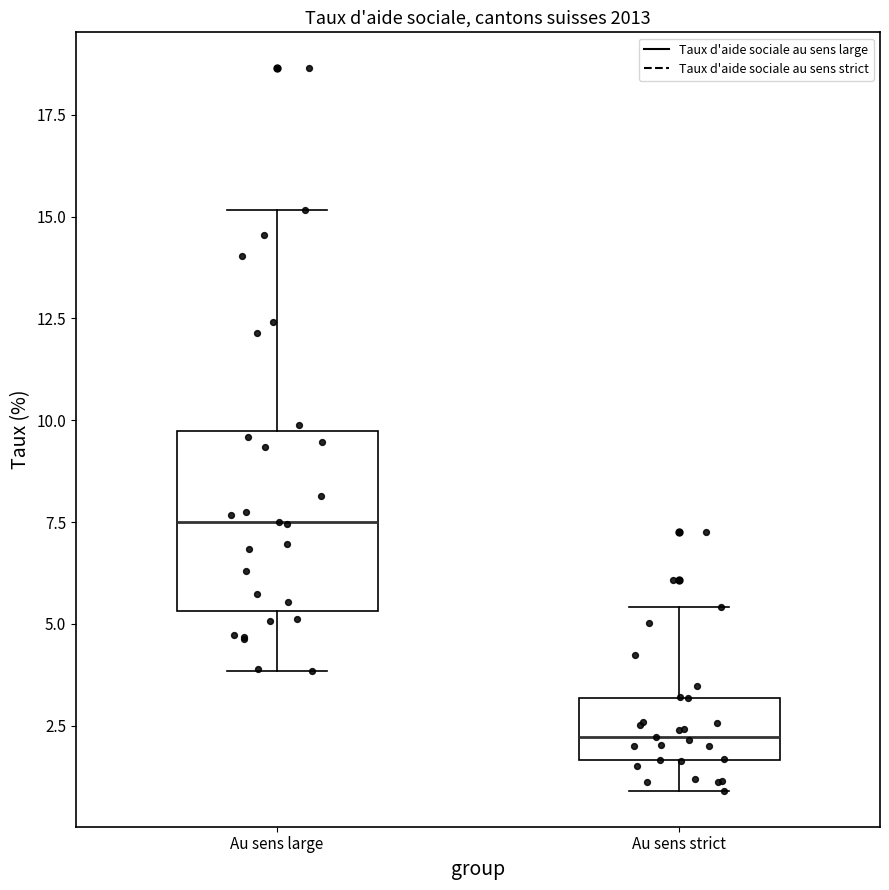

Where is the lower edge of the box for Au sens strict on the y-axis? The values are not printed on the chart, so give them approximately, as read against the axis.

1.5